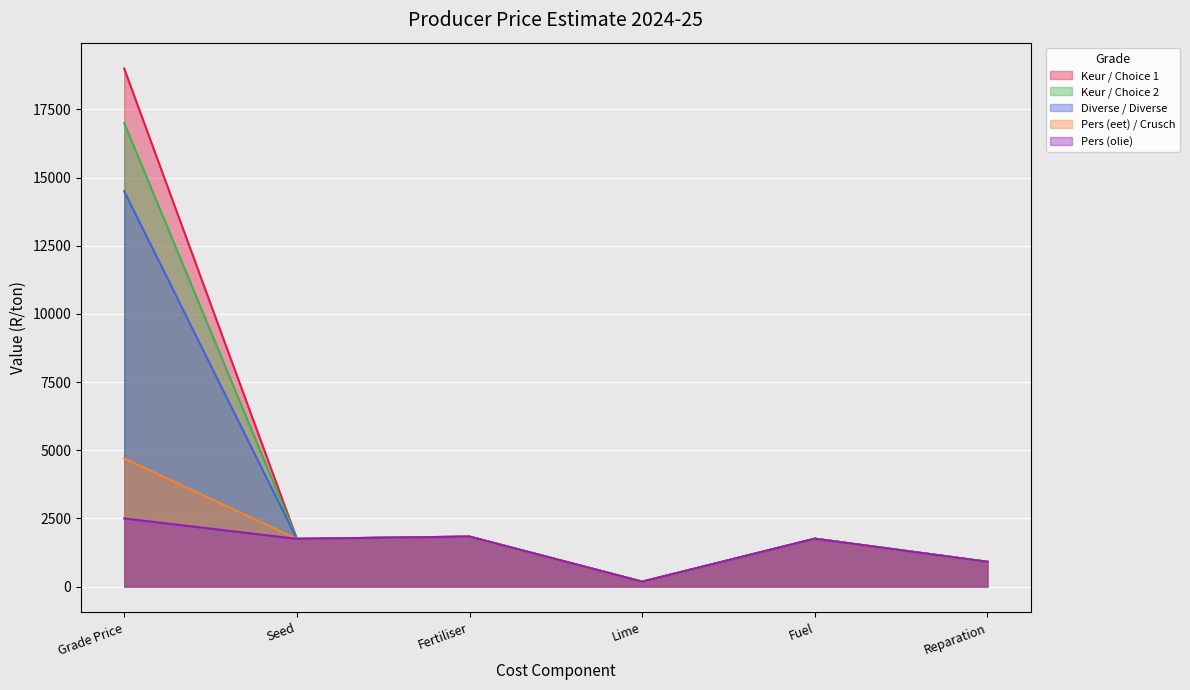

How many values in the Diverse / Diverse series are below 1756?

3